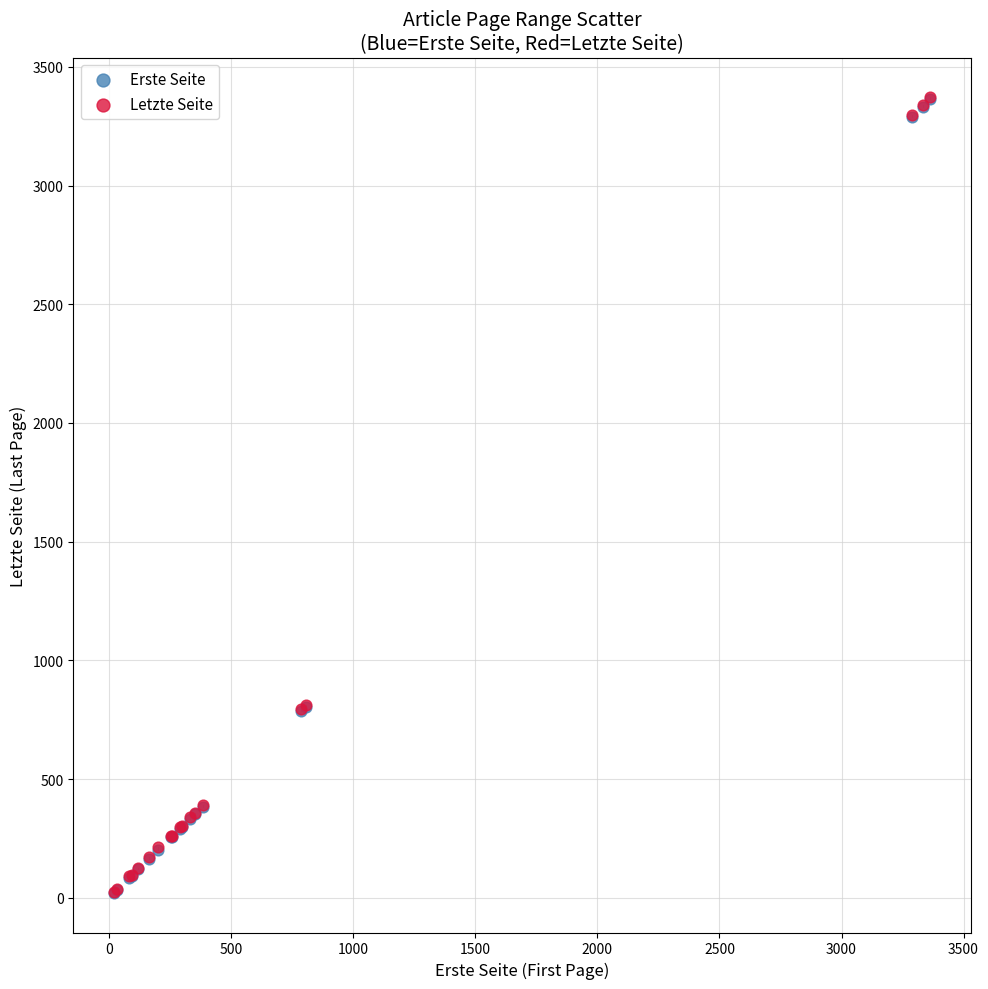

Which series has the widest spread of Y values?

Letzte Seite